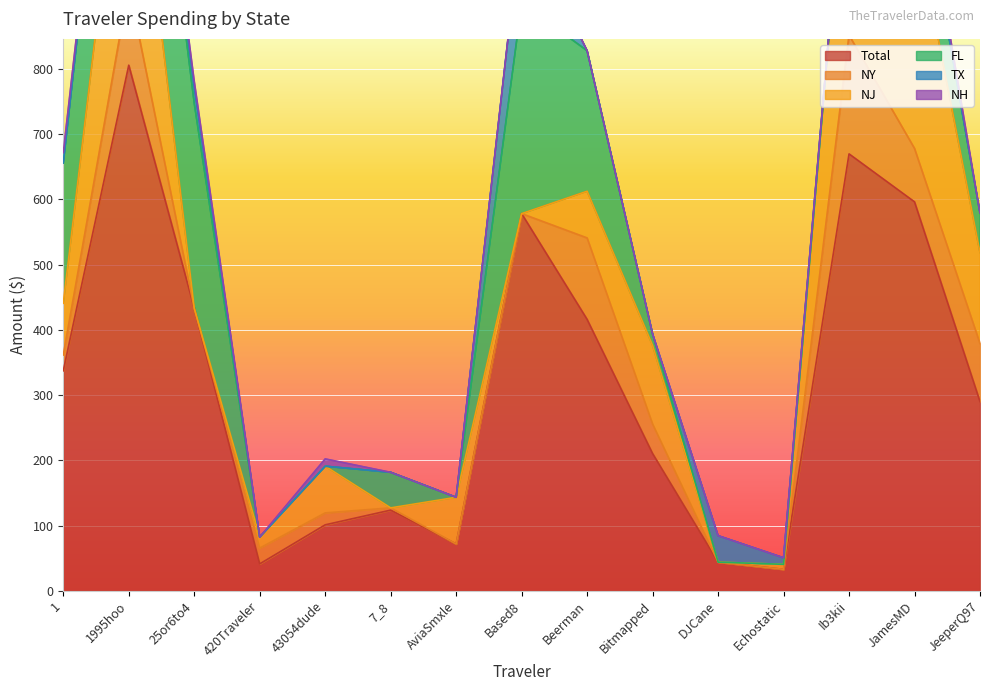

Which series has the largest range (max minus min)?

Total